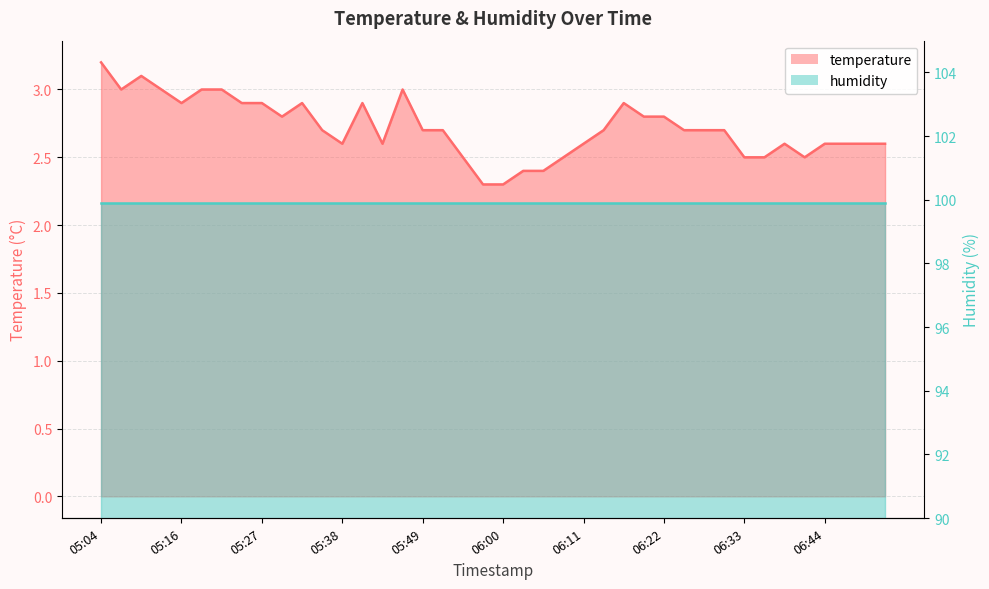

What is the approximate value at 05:13?

3.0